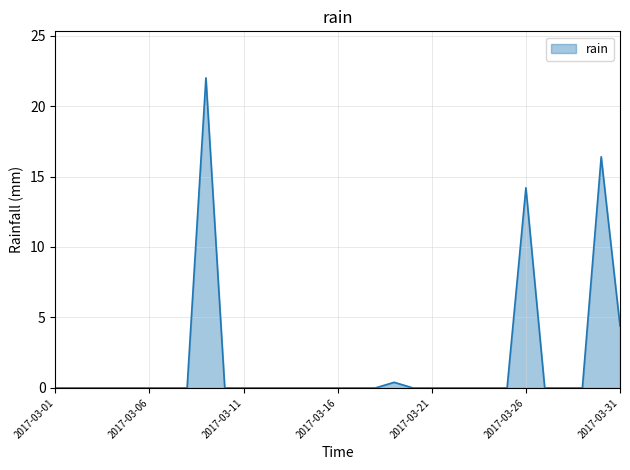

What is the difference between the maximum and minimum values?

22.0